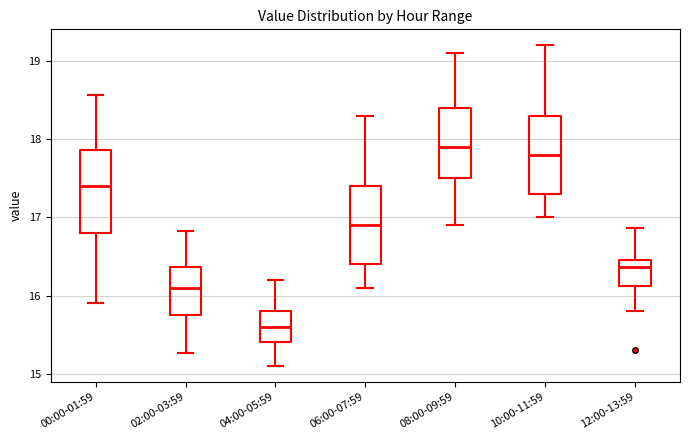

Where does the upper whisker of the box for 02:00-03:59 end on the y-axis? The values are not printed on the chart, so give them approximately, as read against the axis.

16.8